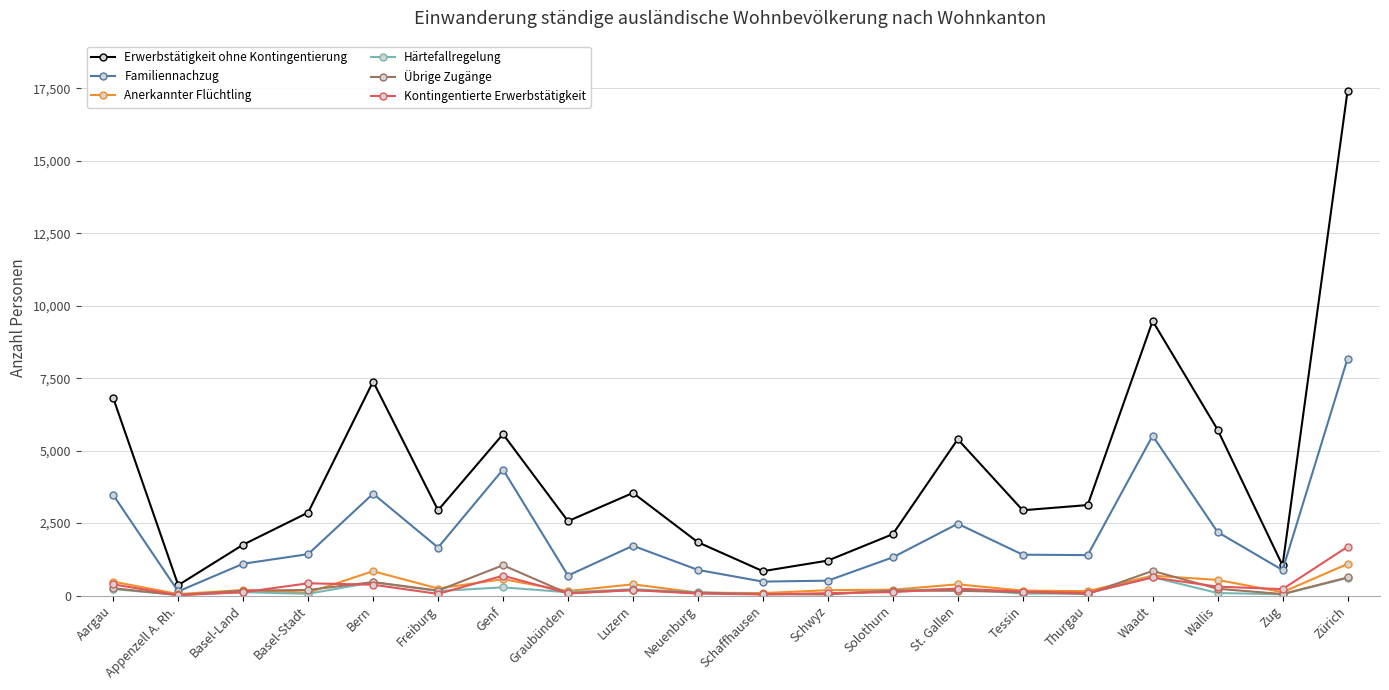

Which series has the widest spread of values?

Erwerbstätigkeit ohne Kontingentierung